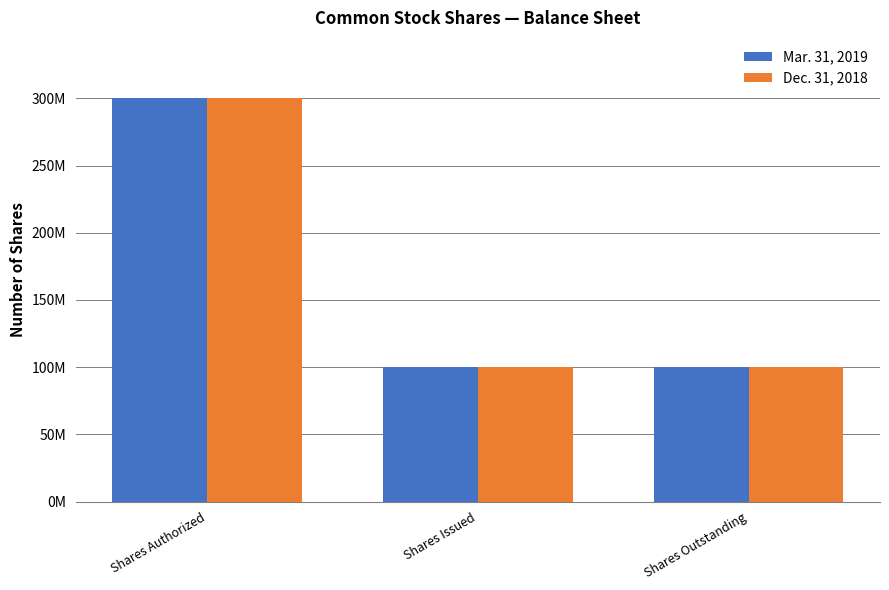

What are all the series names shown in the legend?

Mar. 31, 2019, Dec. 31, 2018